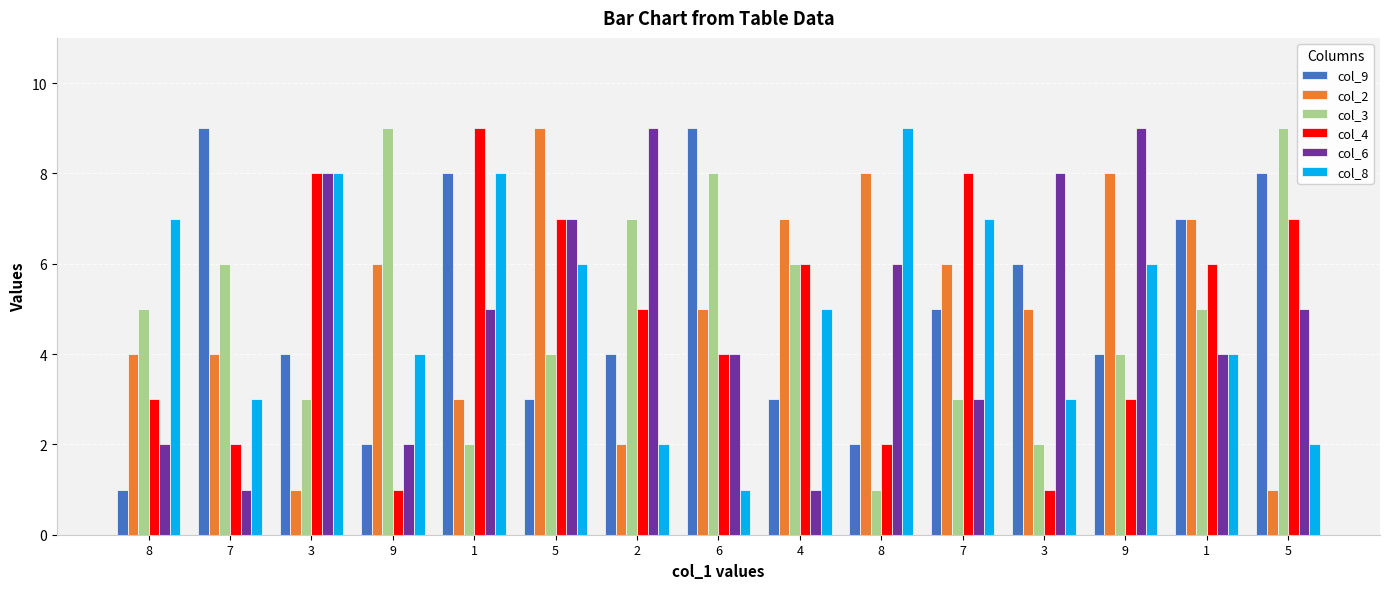

Are the bars grouped side by side (vs. stacked)?

Yes